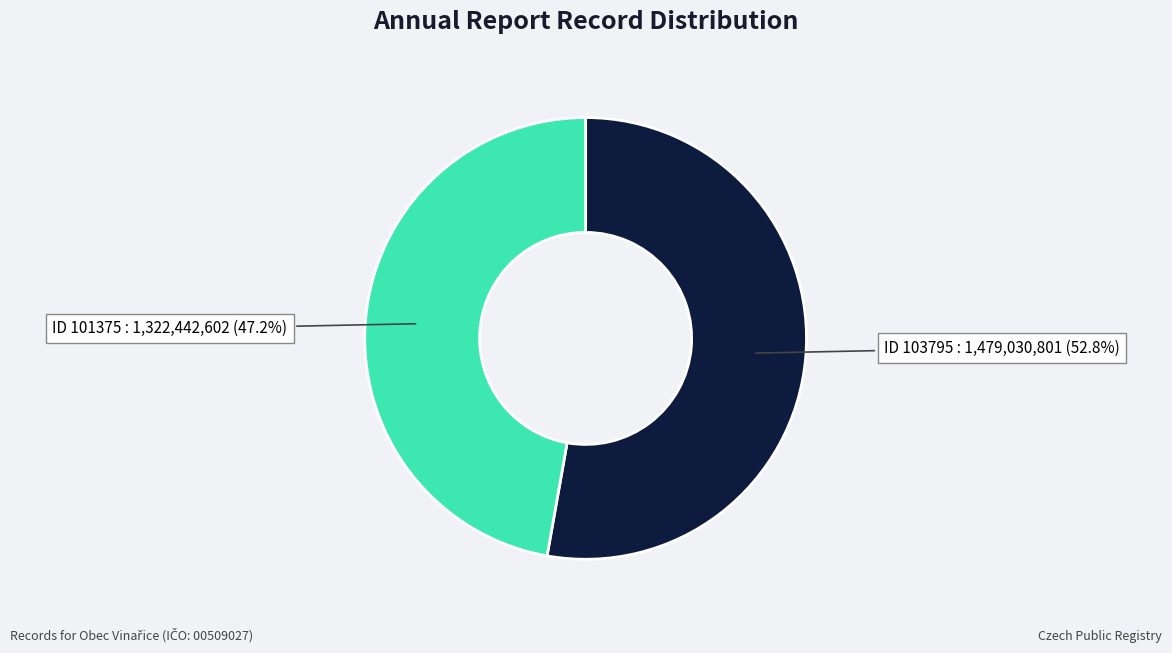

Is there any slice that represents more than half of the pie?

Yes